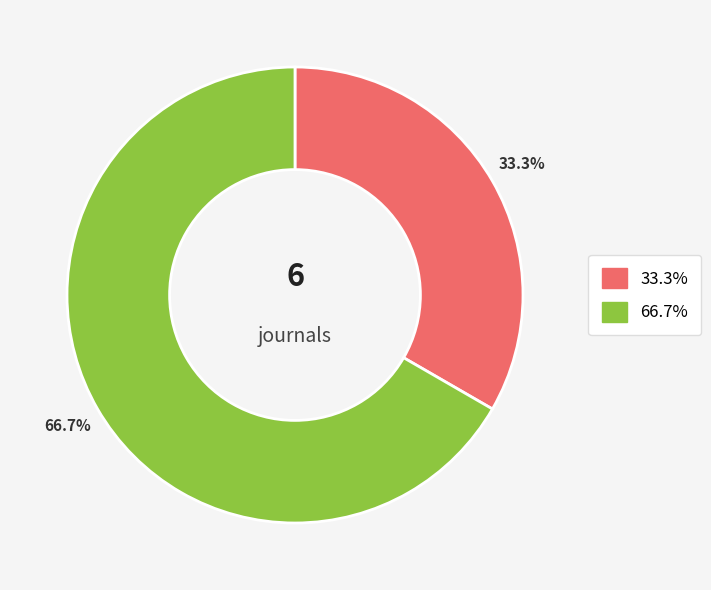

Is there any slice that represents more than half of the pie?

Yes